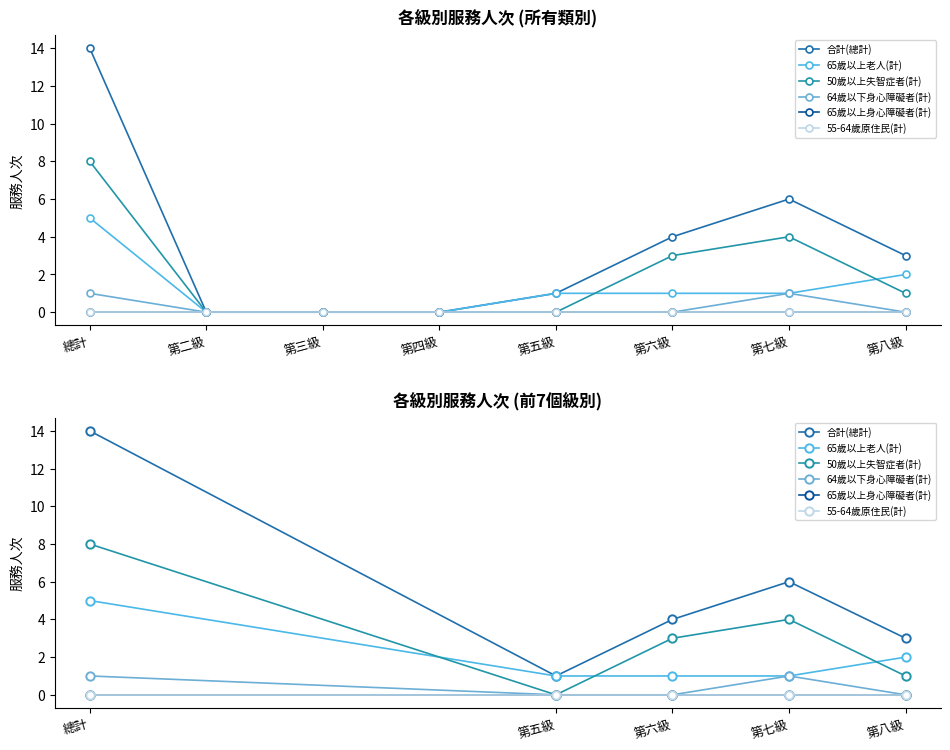

What is the label of the 1st point from the left?

總計